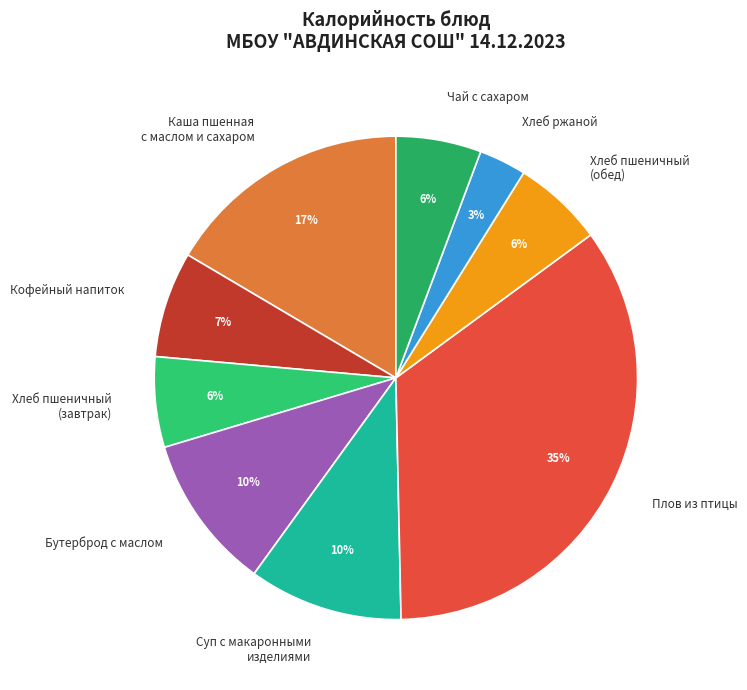

To the nearest percent, what portion does Кофейный напиток represent?

7%